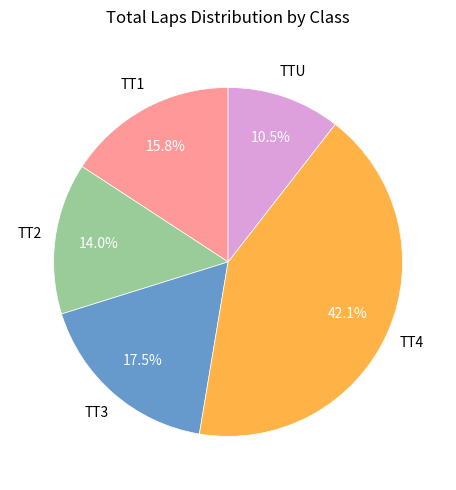

Does any single category account for the majority?

No